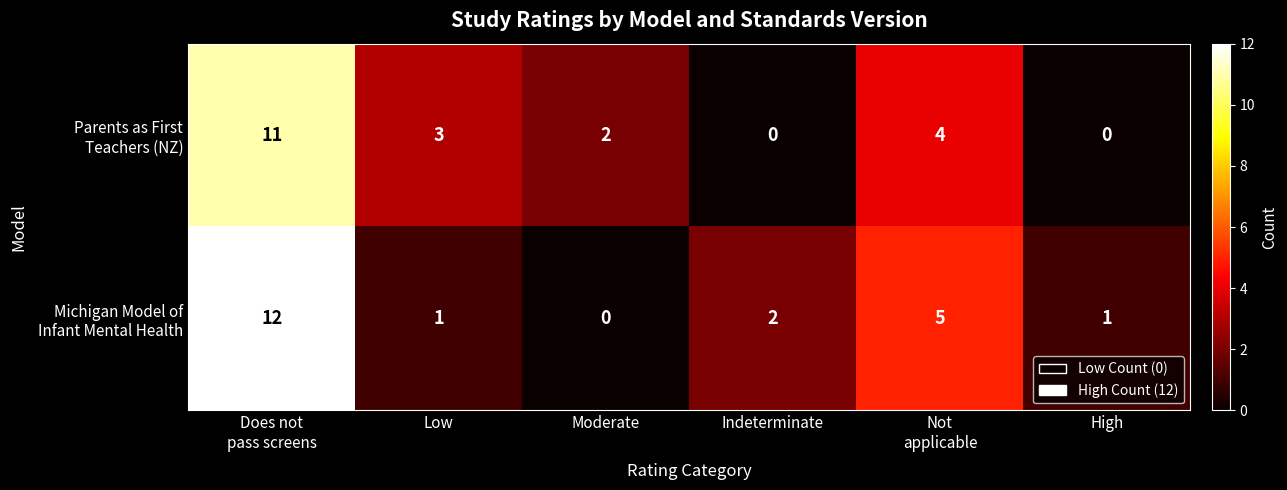

What is the maximum value shown in the chart?

12